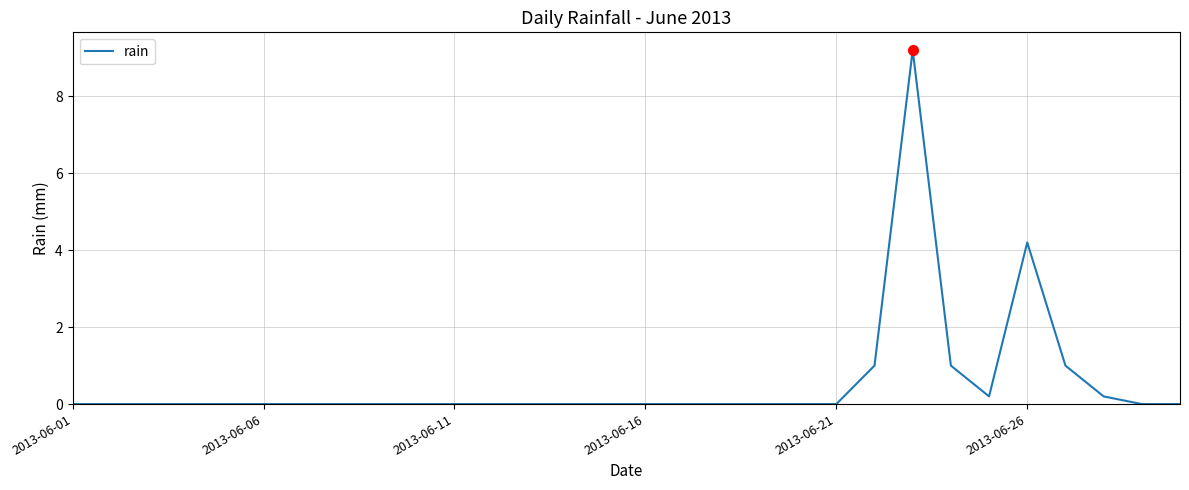

What is the greatest value displayed?

9.2